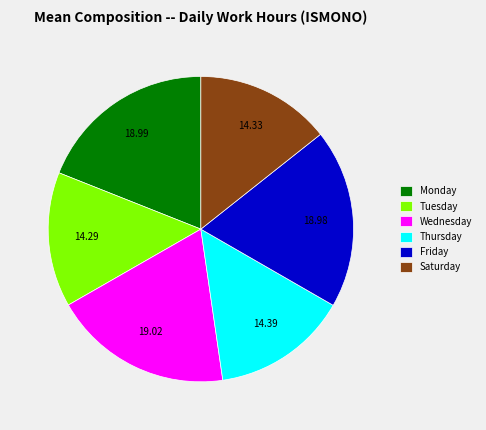

Is the sum of Tuesday and Wednesday greater than half?

No